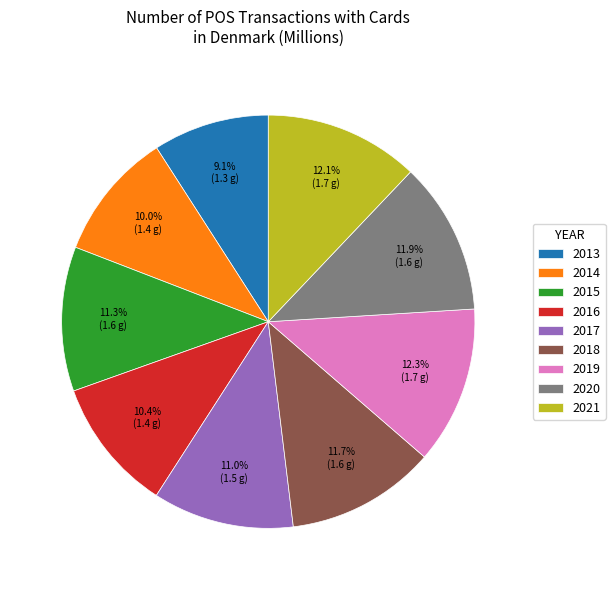

To the nearest percent, what is the average slice percentage?

11%